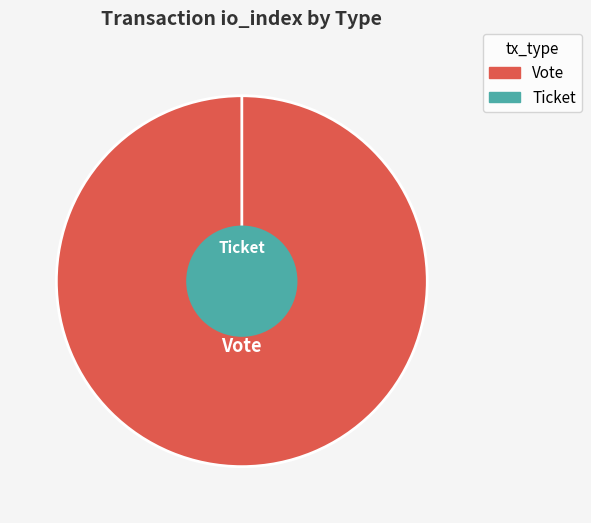

To the nearest percent, what is the combined percentage of Vote (io_index=1) and Ticket (io_index=0)?

100%